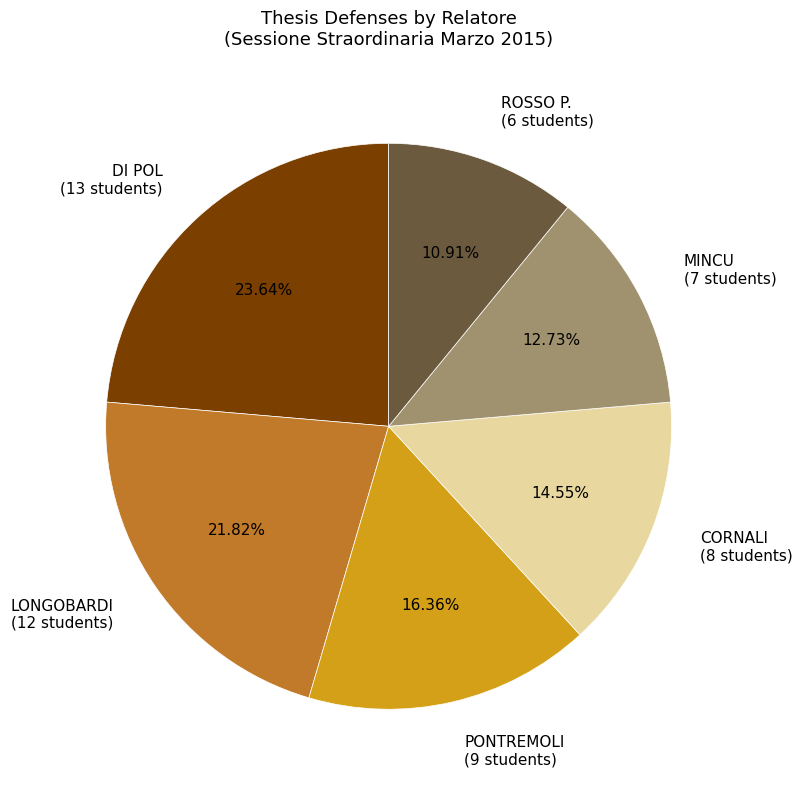

To the nearest percent, what is the difference between the largest and smallest slice percentages?

13%